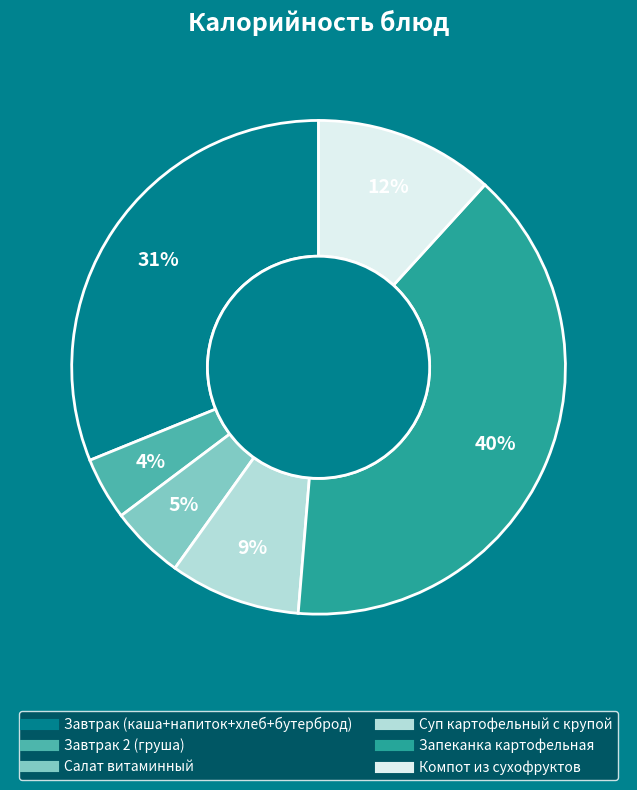

Which category has the biggest portion of the pie?

Запеканка картофельная